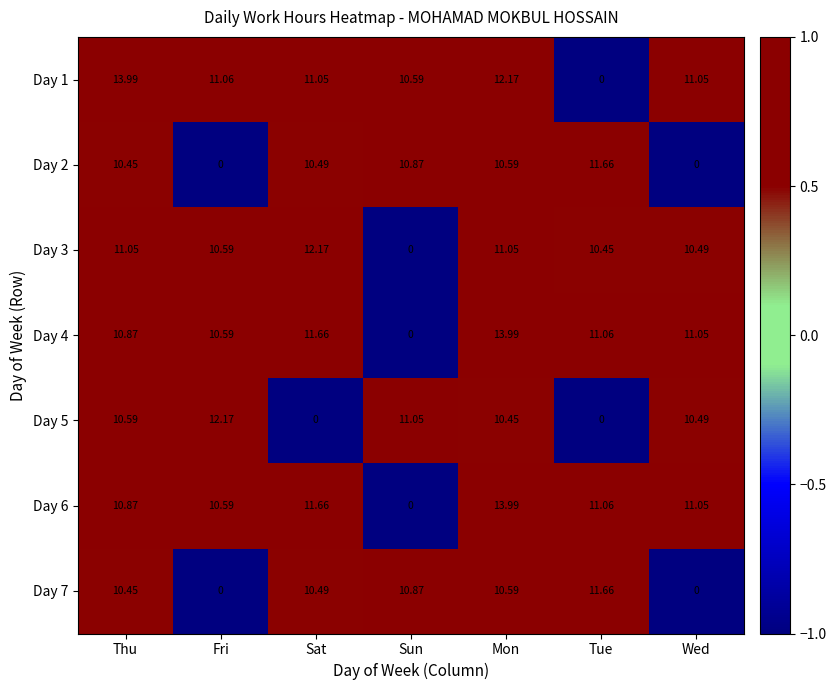

What is the total value across all series at Sat?

67.5